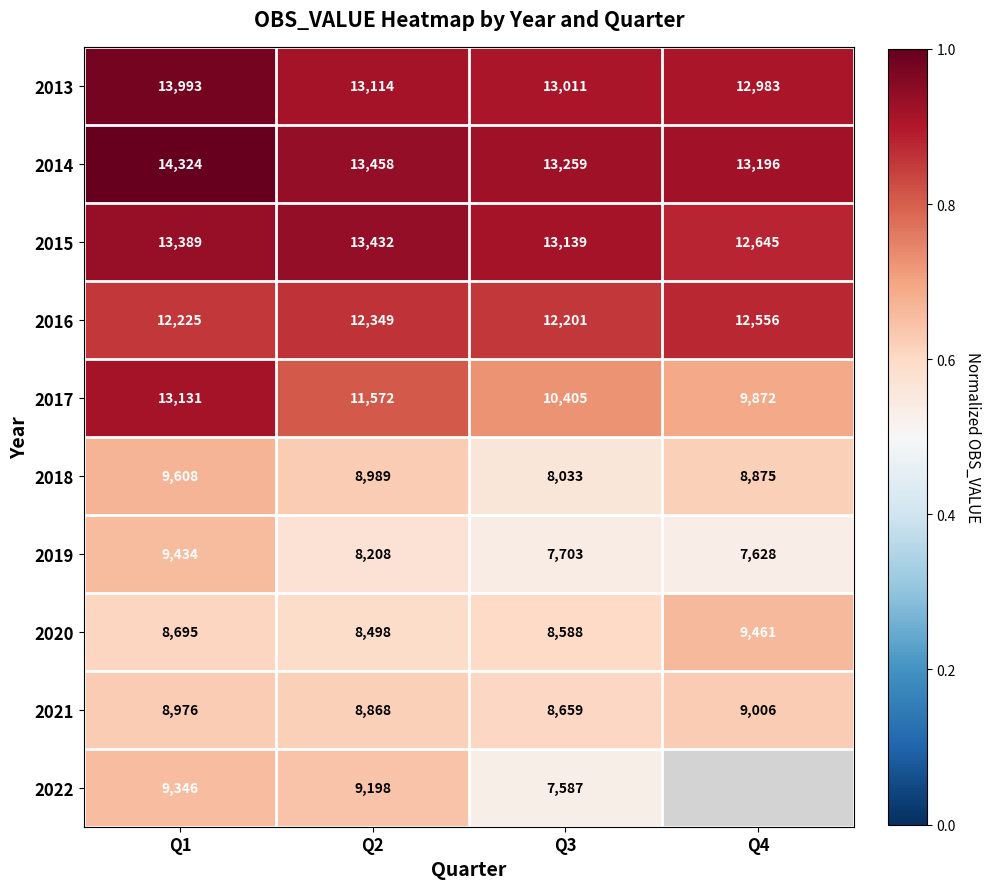

Between Q1 and Q3, which series saw the biggest shift?

2017